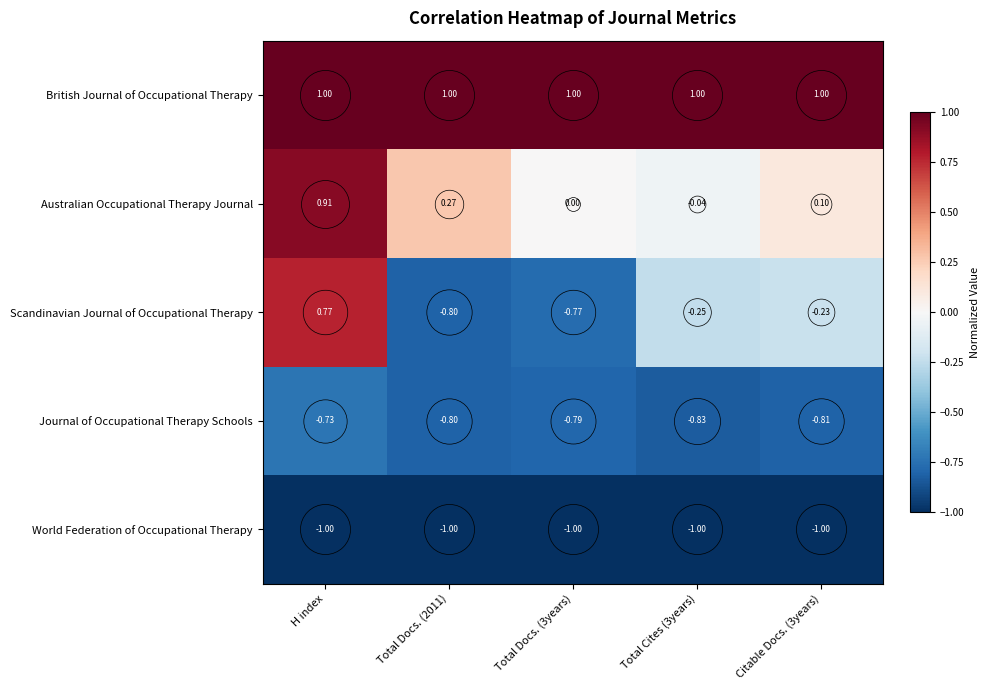

Which series changed the most between H index and Total Docs. (3years)?

Scandinavian Journal of Occupational Therapy